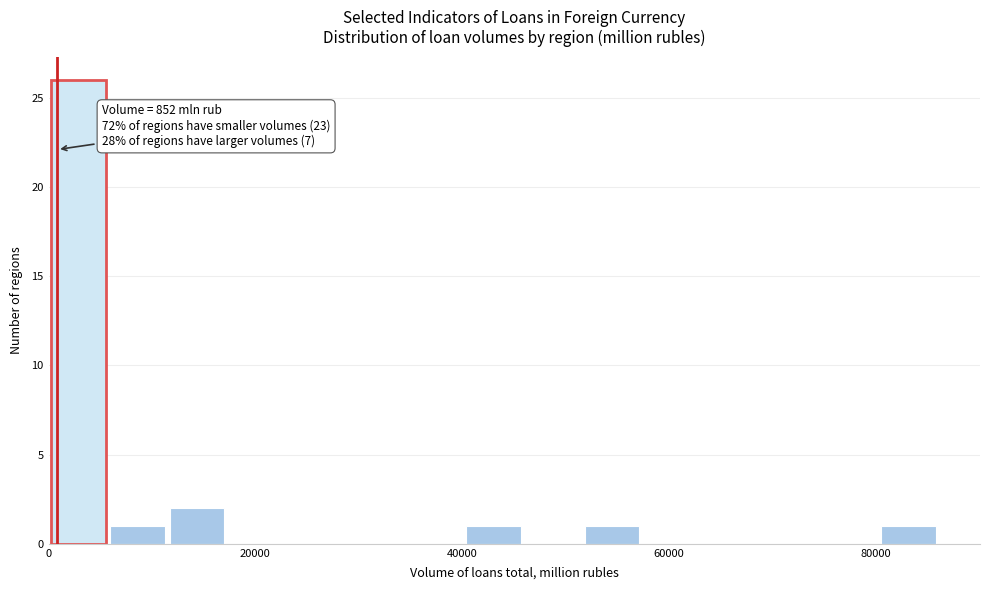

Read against the x-axis, roughly where is the centre of the tallest bar?

2000